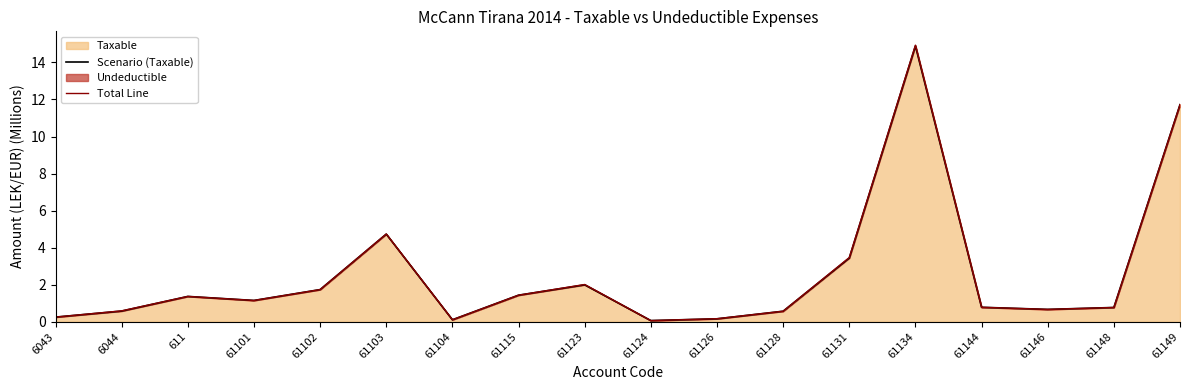

True or false: Scenario (Taxable) and Total Line intersect in this chart.

False